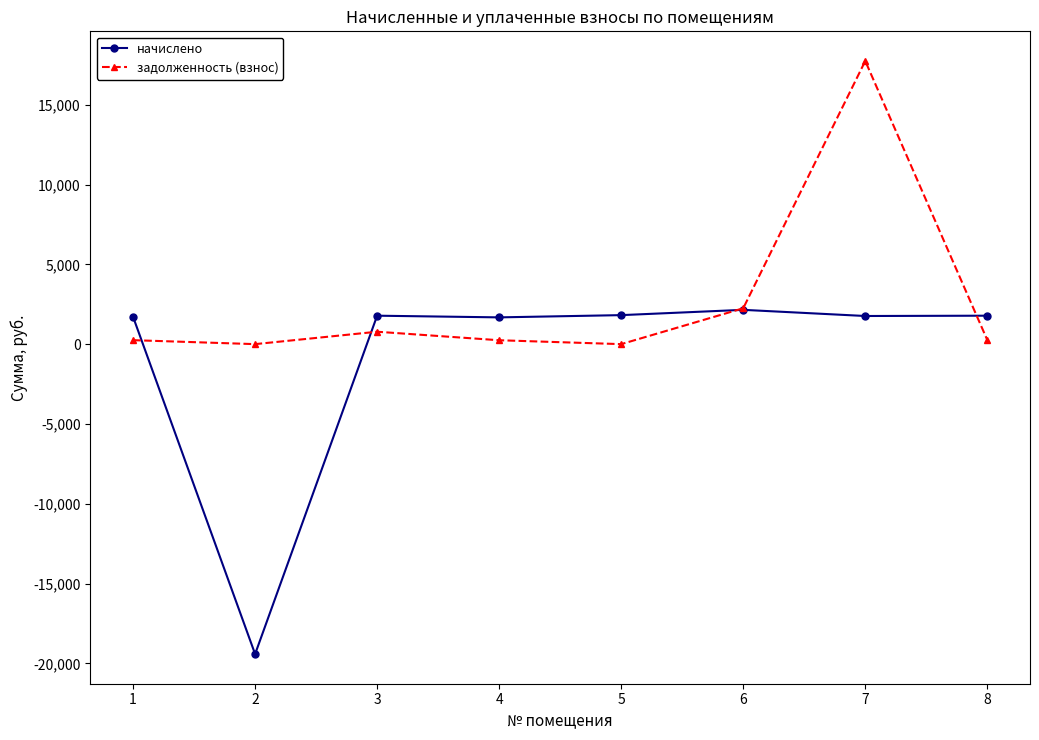

Is this an area chart (filled region under the line)?

No